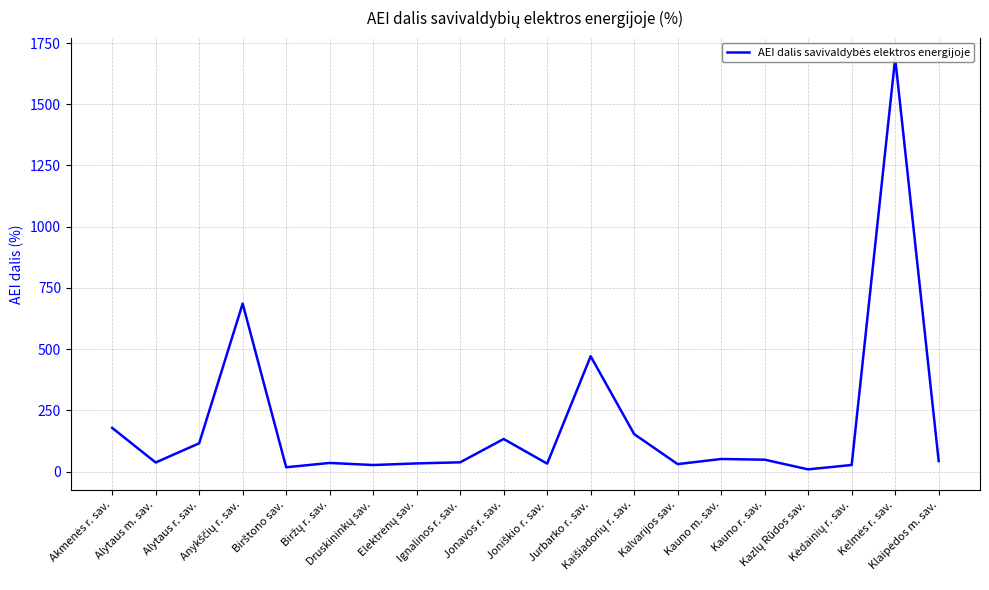

What position from the left is Kauno r. sav.?

16